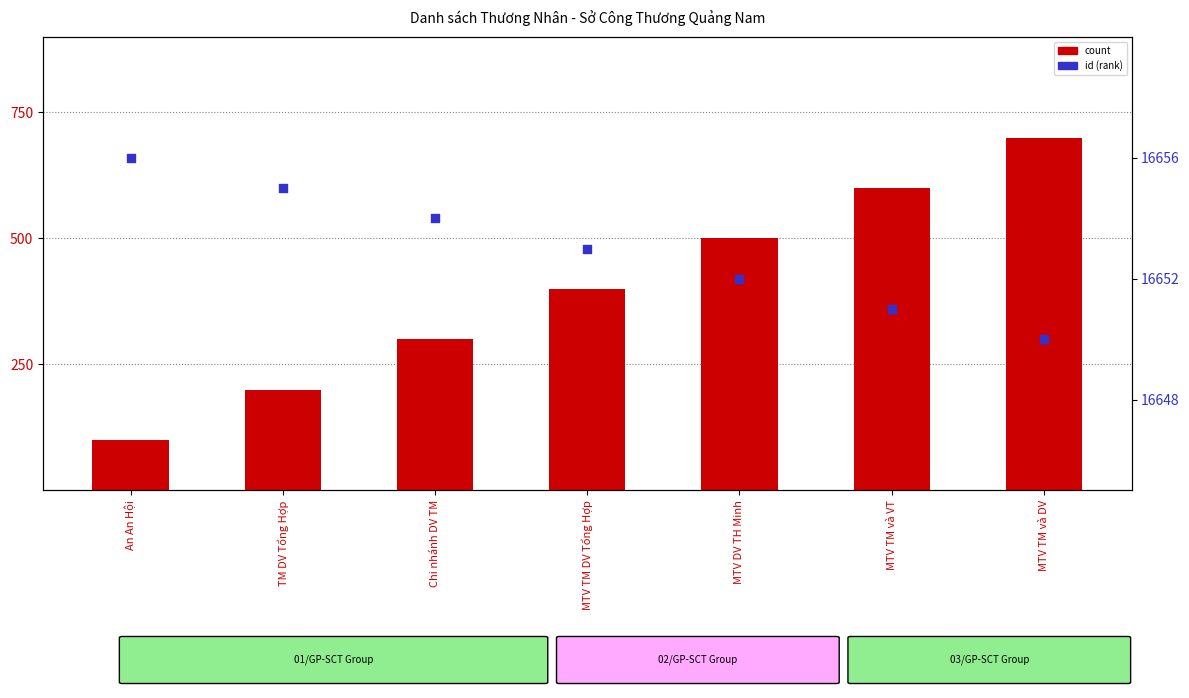

Which series reaches the maximum Y coordinate?

percentile rank within the sample